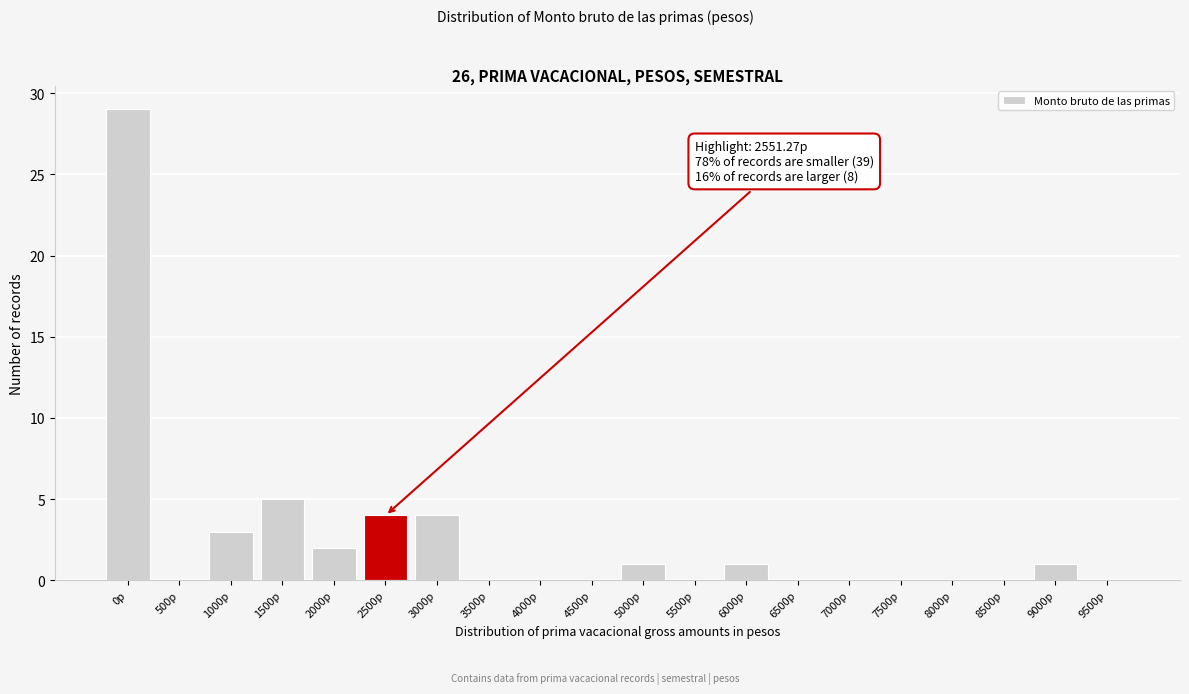

Reading left to right, transcribe all the data shown in this chart.

0p=29	500p=0	1000p=3	1500p=5	2000p=2	2500p=4	3000p=4	3500p=0	4000p=0	4500p=0	5000p=1	5500p=0	6000p=1	6500p=0	7000p=0	7500p=0	8000p=0	8500p=0	9000p=1	9500p=0